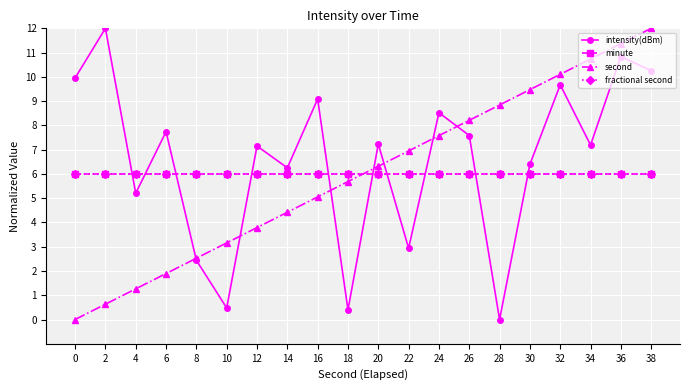

Is this an area chart (filled region under the line)?

No